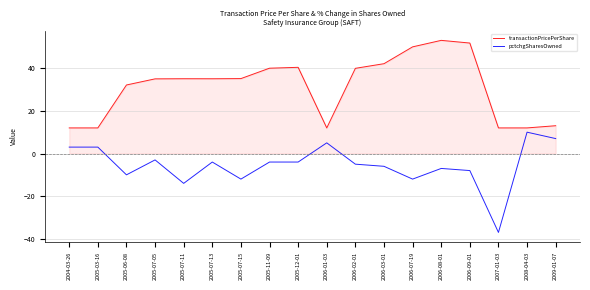

The transactionPricePerShare series shows 35.0 at 2005-07-05. True or false?

True